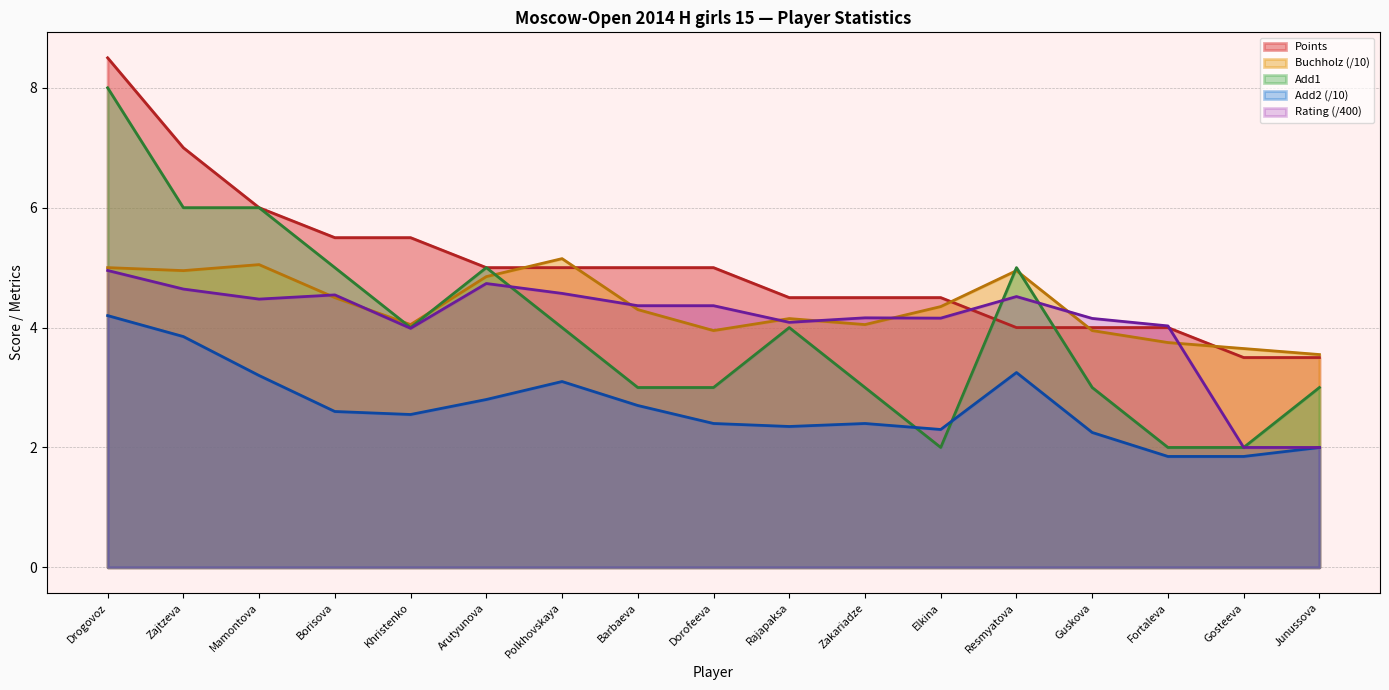

True or false: Buchholz has more than 0 points higher than both neighbors.

True